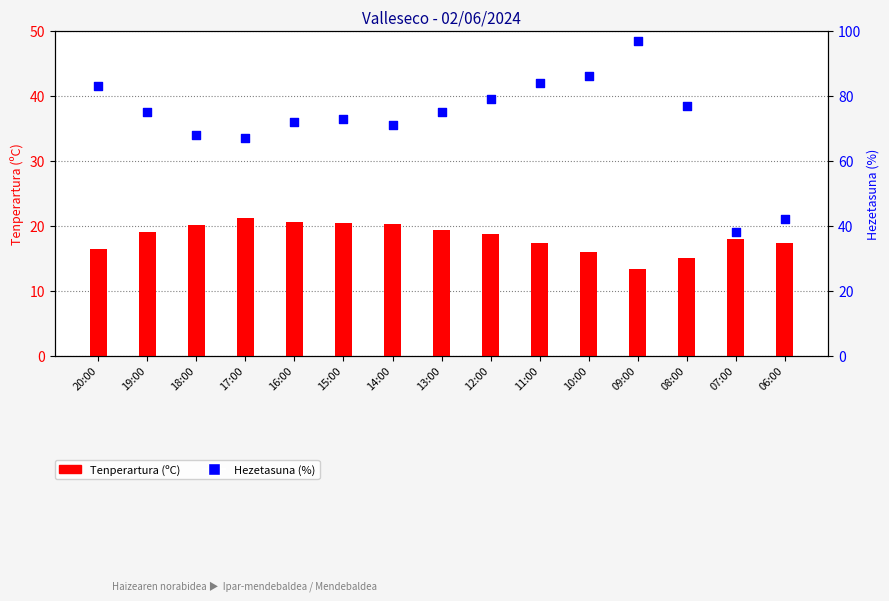

Which series has the largest total across all categories?

Hezetasuna (%)